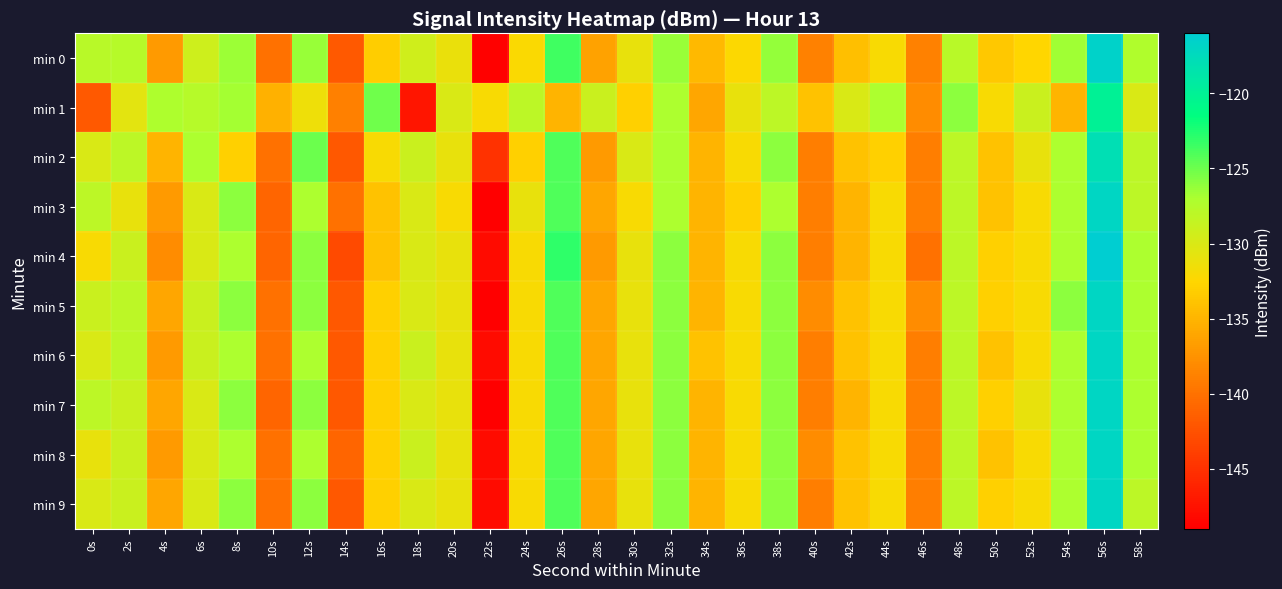

What is the spread (max minus min) of values at 34s?

2.0